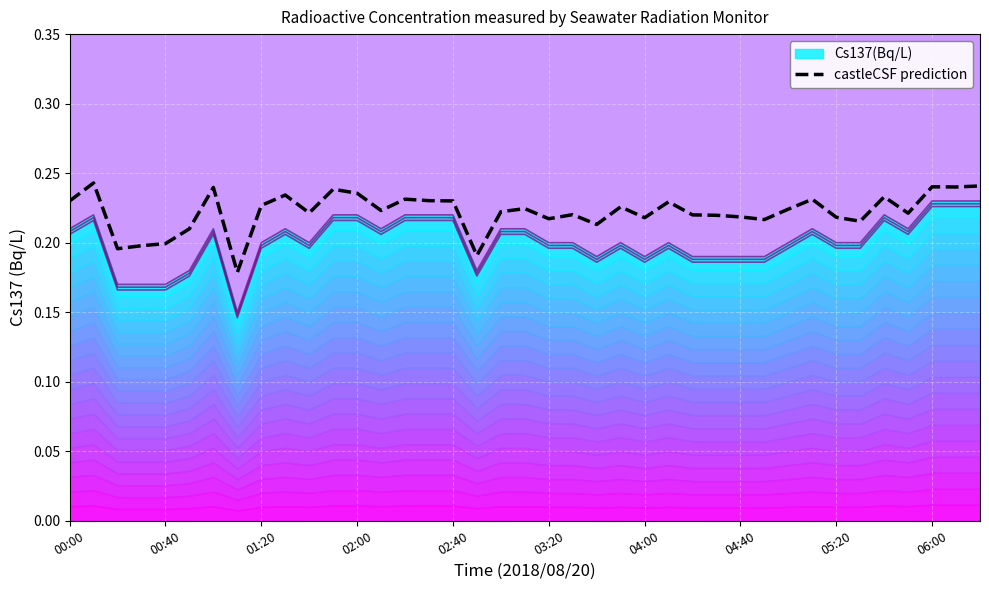

What is the difference between the second highest and minimum values?

0.1